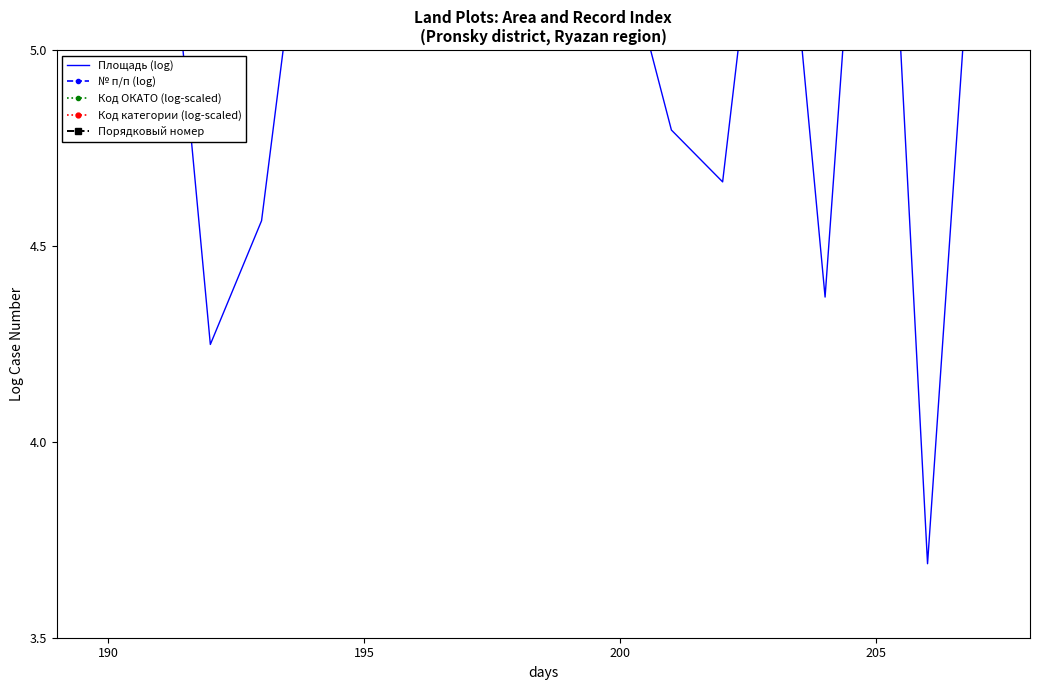

Reading left to right, extract all data points from this chart.

Площадь (log): 7.7	5.7	4.2	4.6	5.6	6.1	6.4	10.9	6.0	6.6	5.3	4.8	4.7	5.8	4.4	6.2	3.7	5.6
№ п/п (log): 0.0	0.7	1.1	1.4	1.6	1.8	1.9	2.1	2.2	2.3	2.4	2.5	2.6	2.7	2.8	2.9	2.9	3.0
Код ОКАТО (log-scaled): 2.5	2.5	2.5	2.5	2.5	2.5	2.5	2.5	2.5	2.5	2.5	2.5	2.5	2.5	2.5	2.5	2.5	2.5
Код категории (log-scaled): 2.2	2.2	2.2	2.2	2.2	2.2	2.2	2.2	2.2	2.2	2.2	2.2	2.2	2.2	2.2	2.2	2.2	2.2
Порядковый номер: 0.0	0.7	1.1	1.4	1.6	1.8	1.9	2.1	2.2	2.3	2.4	2.5	2.6	2.6	2.7	2.8	2.8	2.9